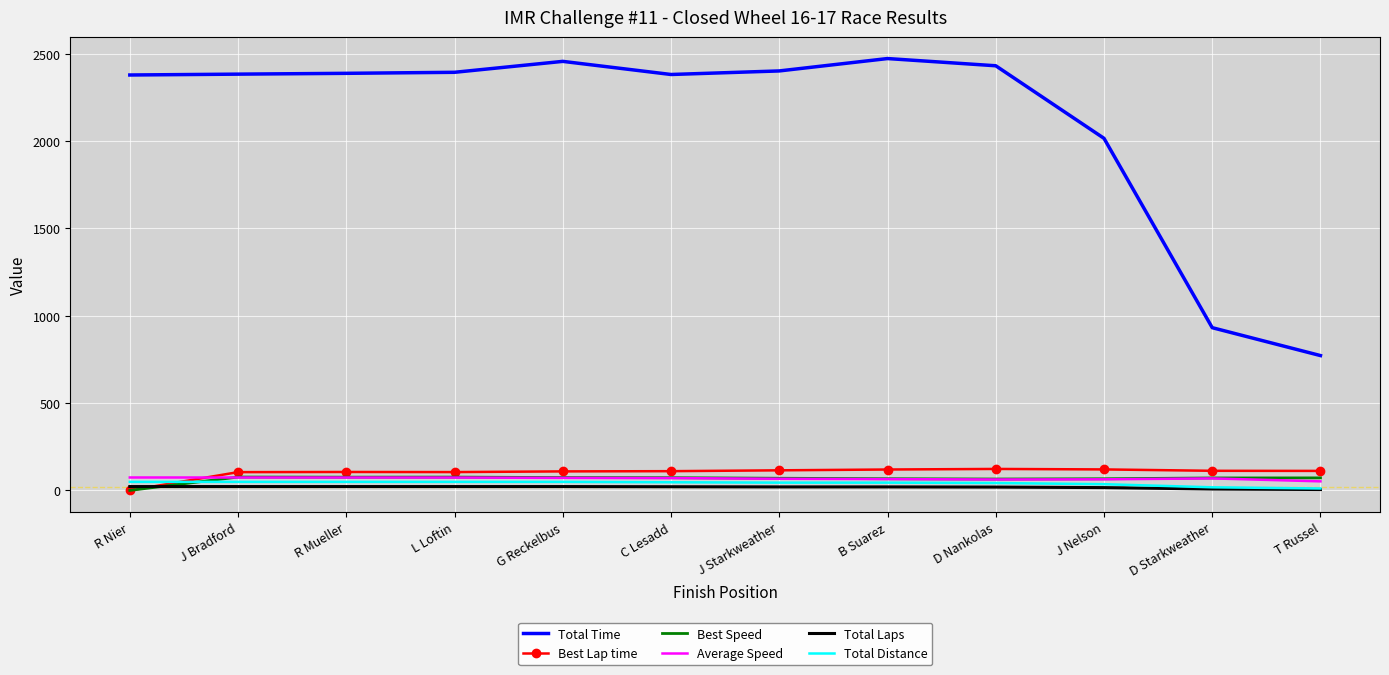

What is the highest value of the Total Laps series?

22.0